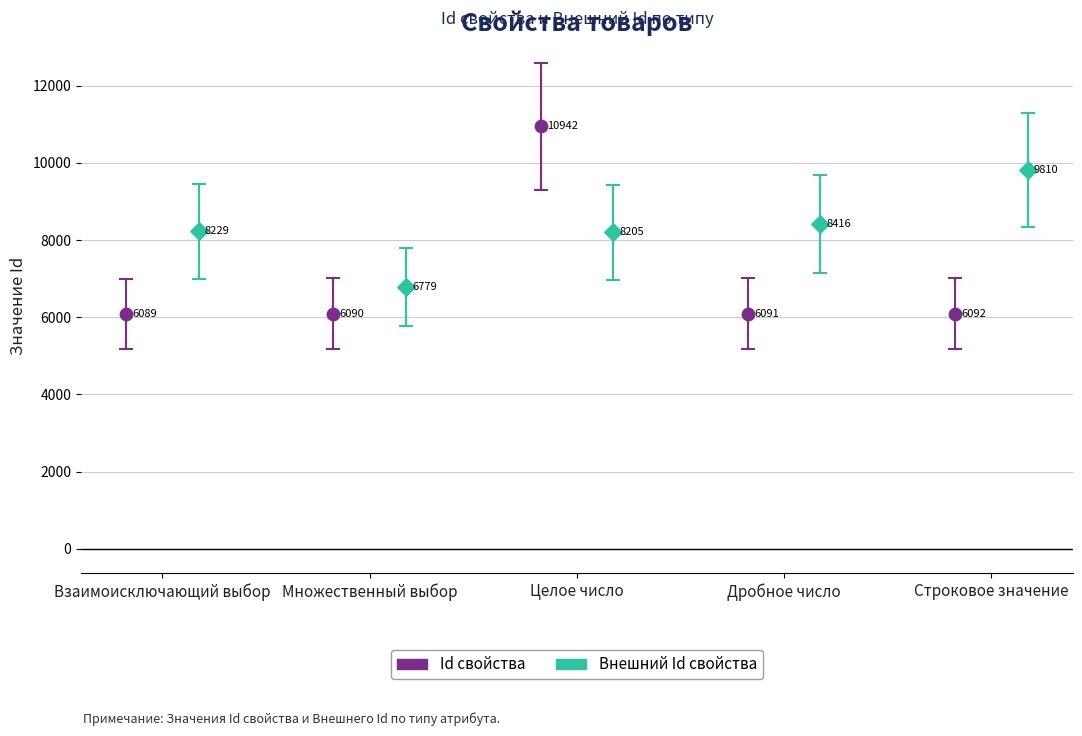

Which series contains the lowest Y value?

Id свойства